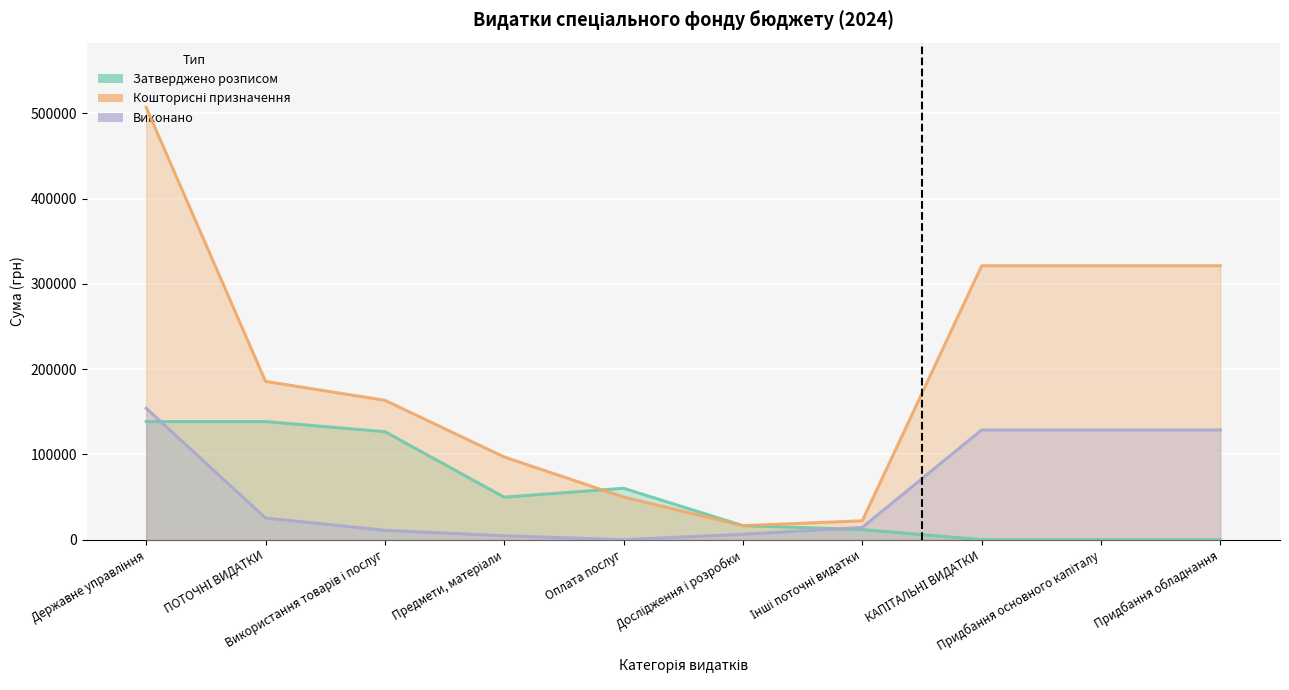

At which category is the sum across all series the highest?

Державне управління